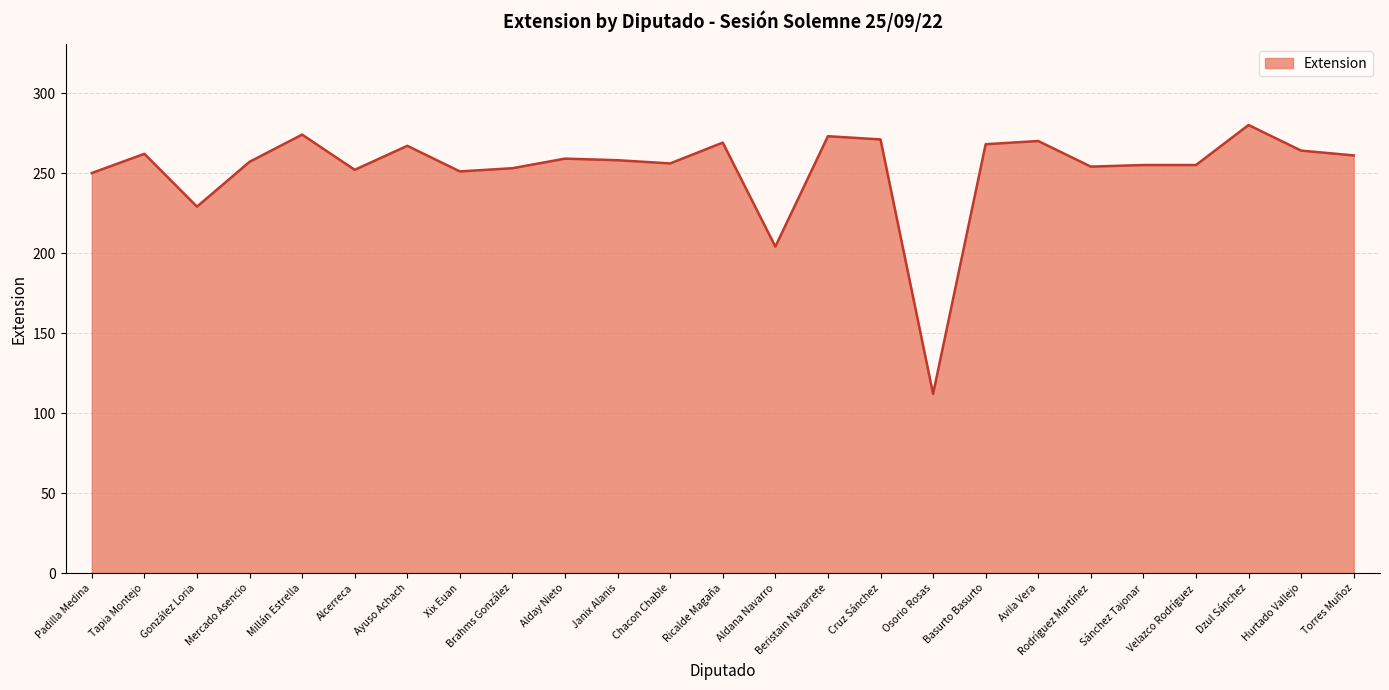

How many categories are shown in the chart?

25